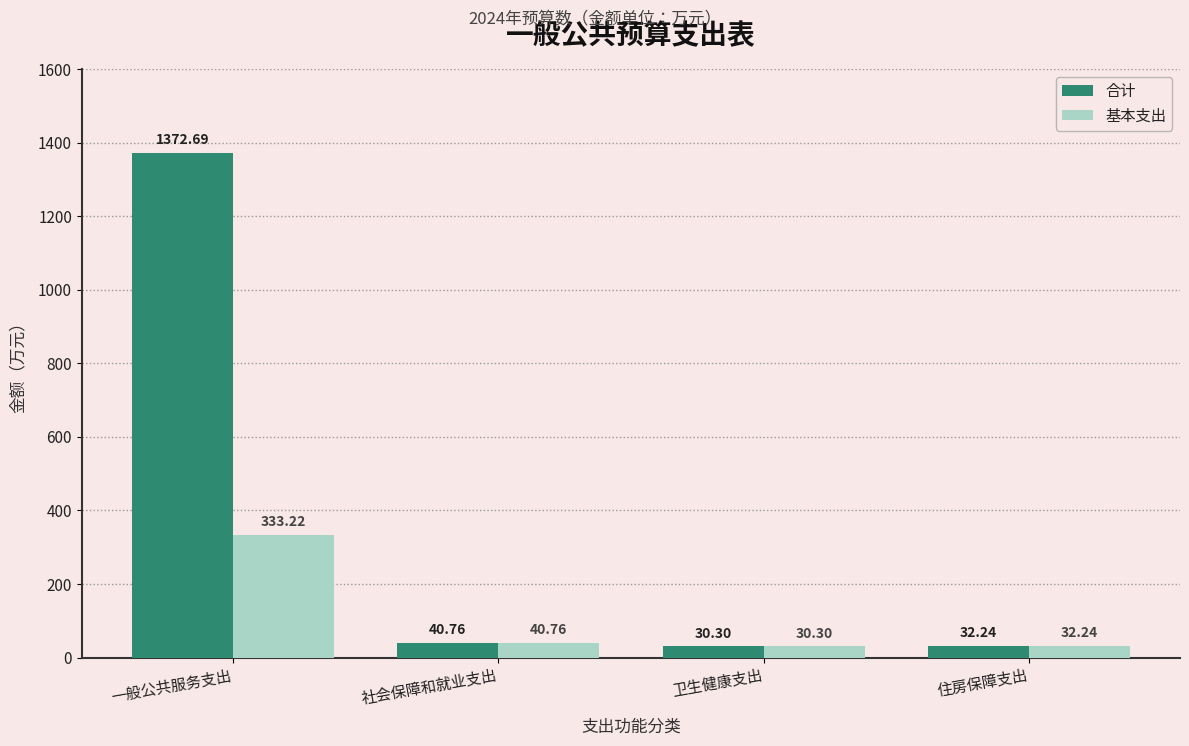

Is the value of 合计 at 住房保障支出 greater than the value of 基本支出 at 一般公共服务支出?

No